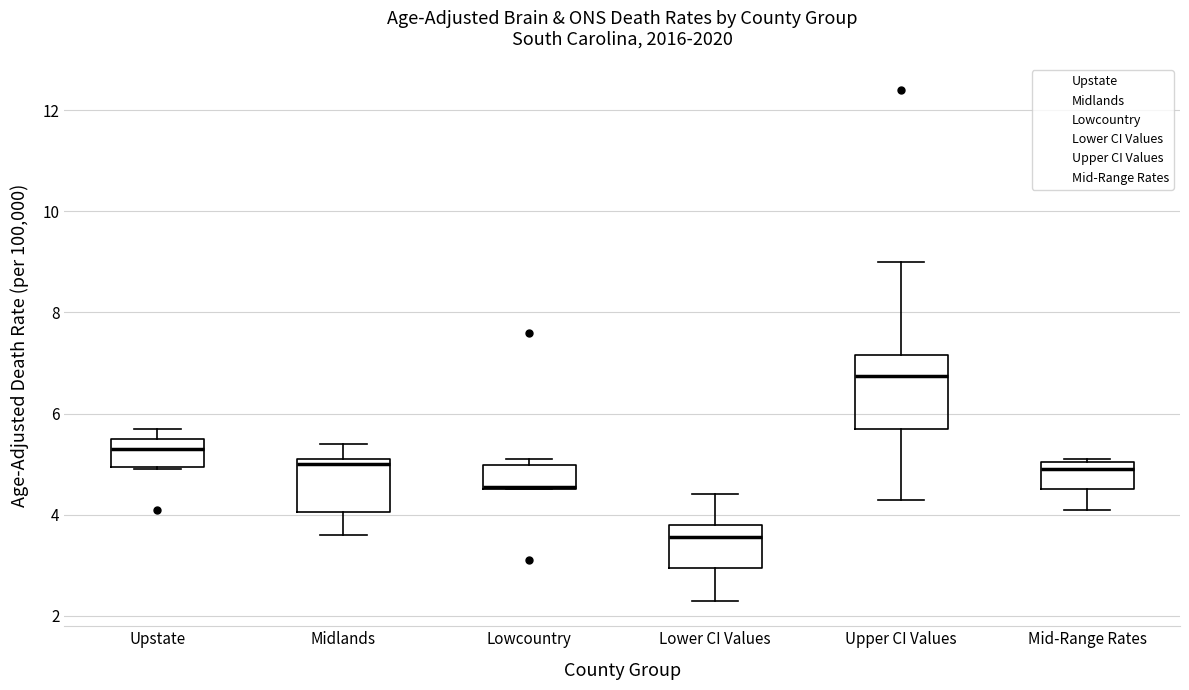

Comparing the boxes themselves (not the whiskers), which one is the tallest?

Upper CI Values